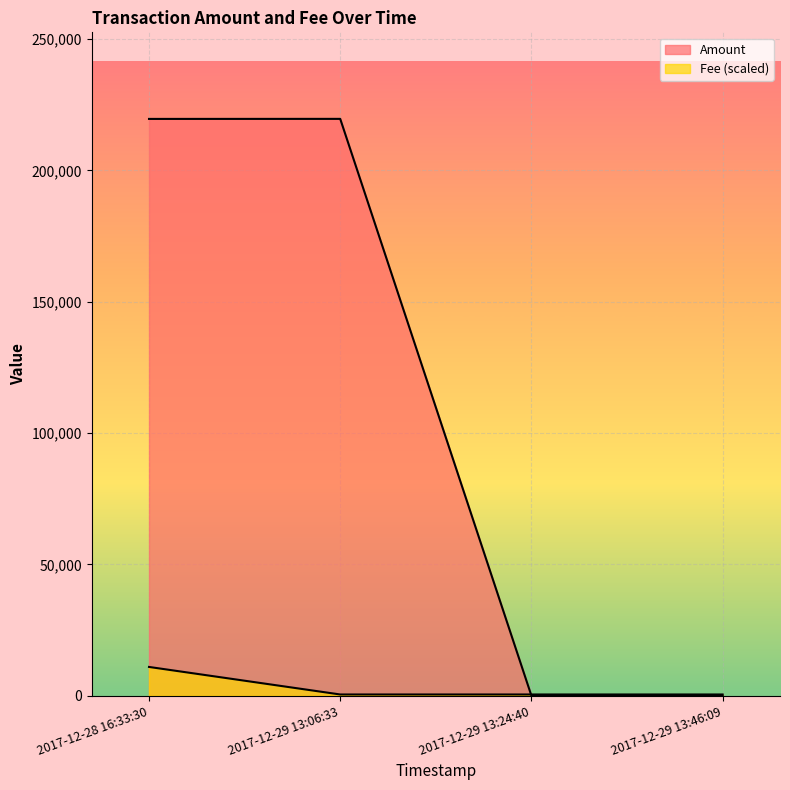

What is the sum of the Fee values at 2017-12-29 13:06:33 and 2017-12-28 16:33:30?

11481.7